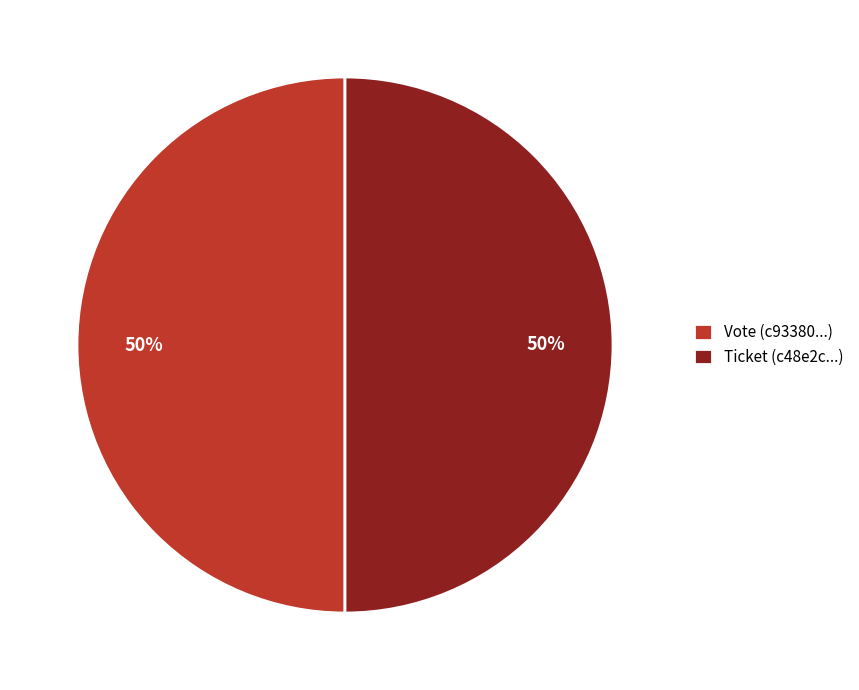

Do Vote and Ticket together represent more than half of the pie?

Yes